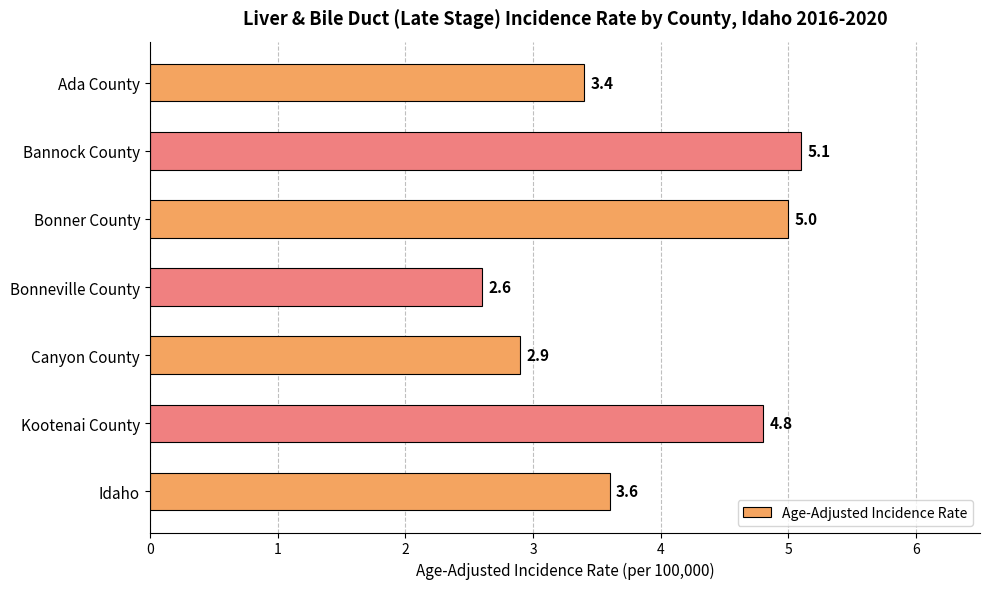

Where is the data nearest to the value 3?

Canyon County